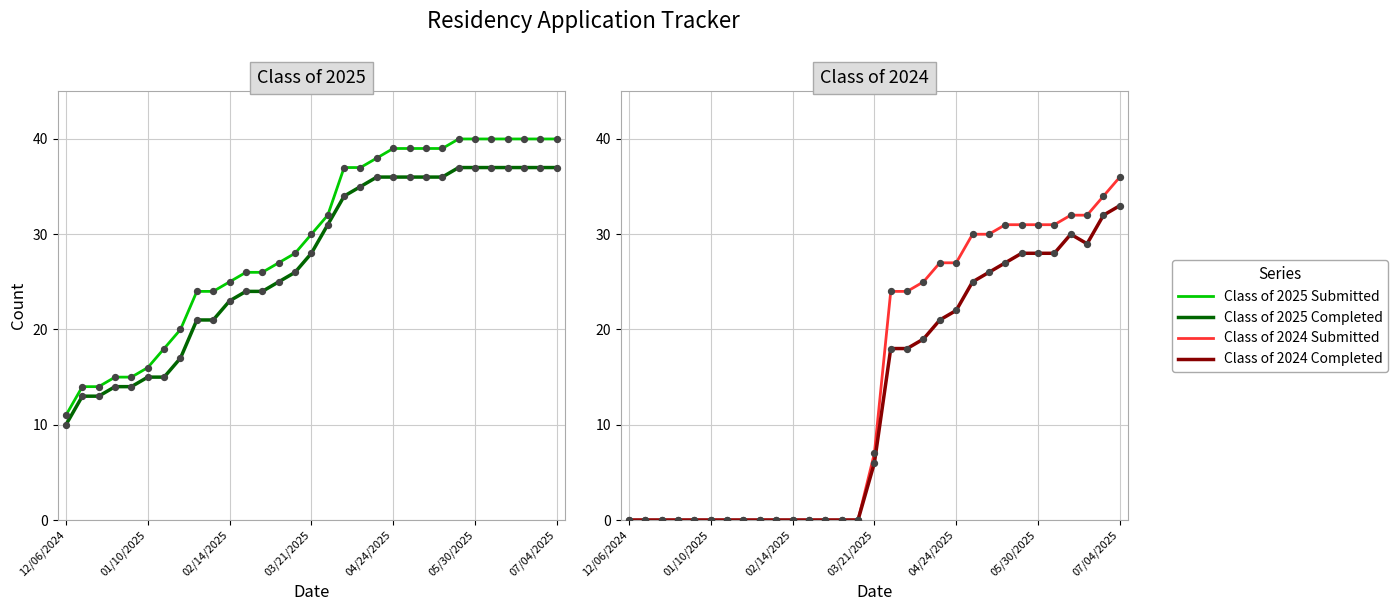

What are all the series names shown in the legend?

Class of 2025 Submitted, Class of 2025 Completed, Class of 2024 Submitted, Class of 2024 Completed